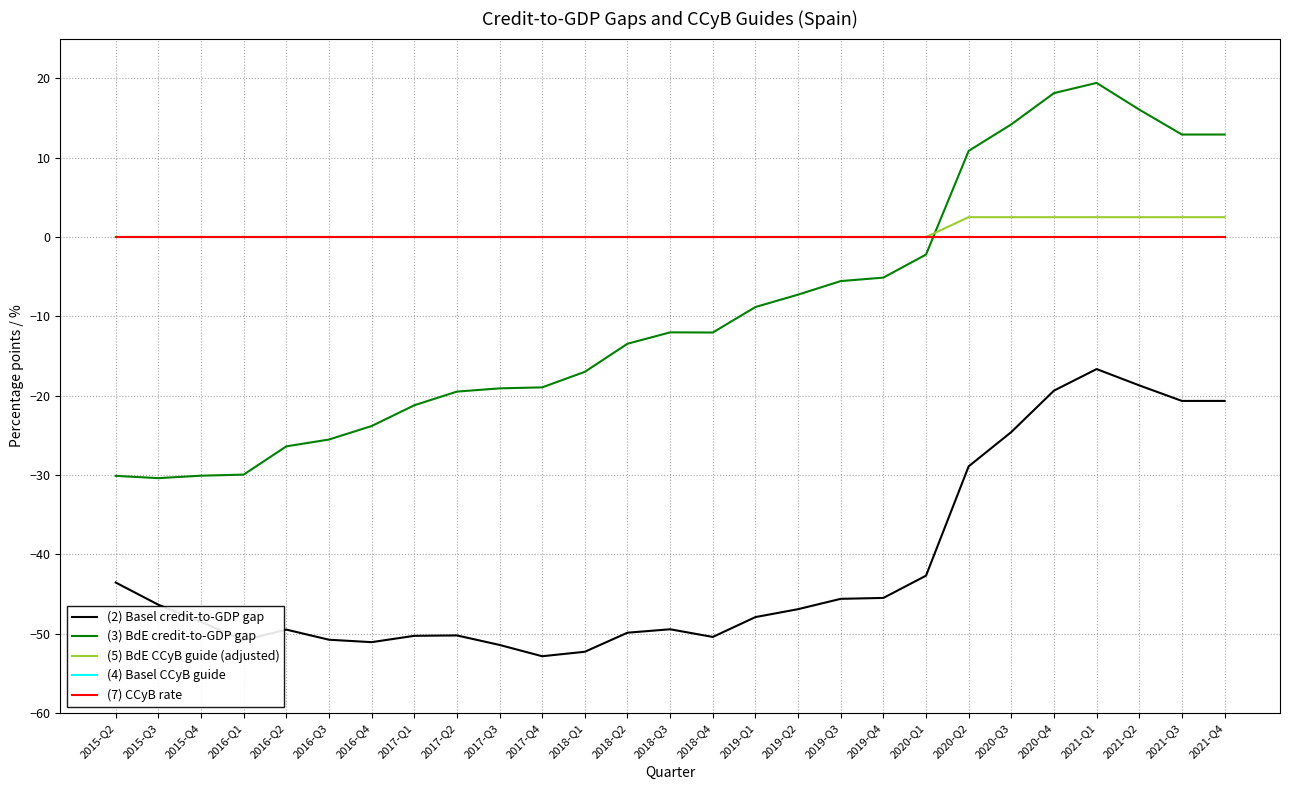

Does the chart have visible grid lines?

Yes